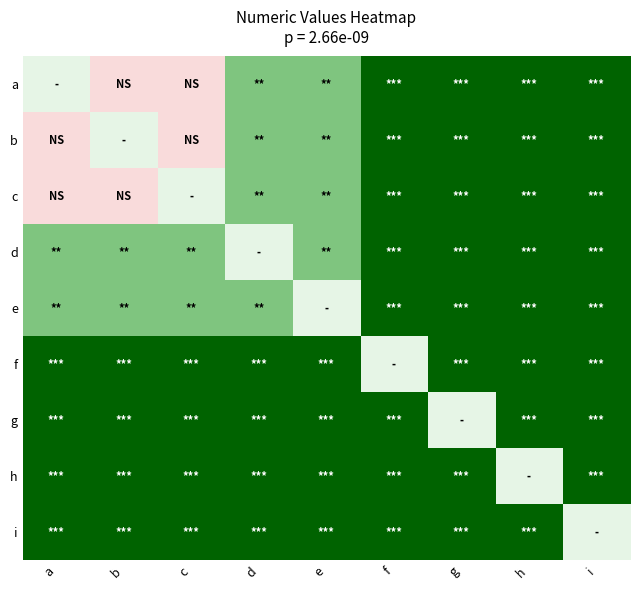

Count the number of categories in the chart.

9